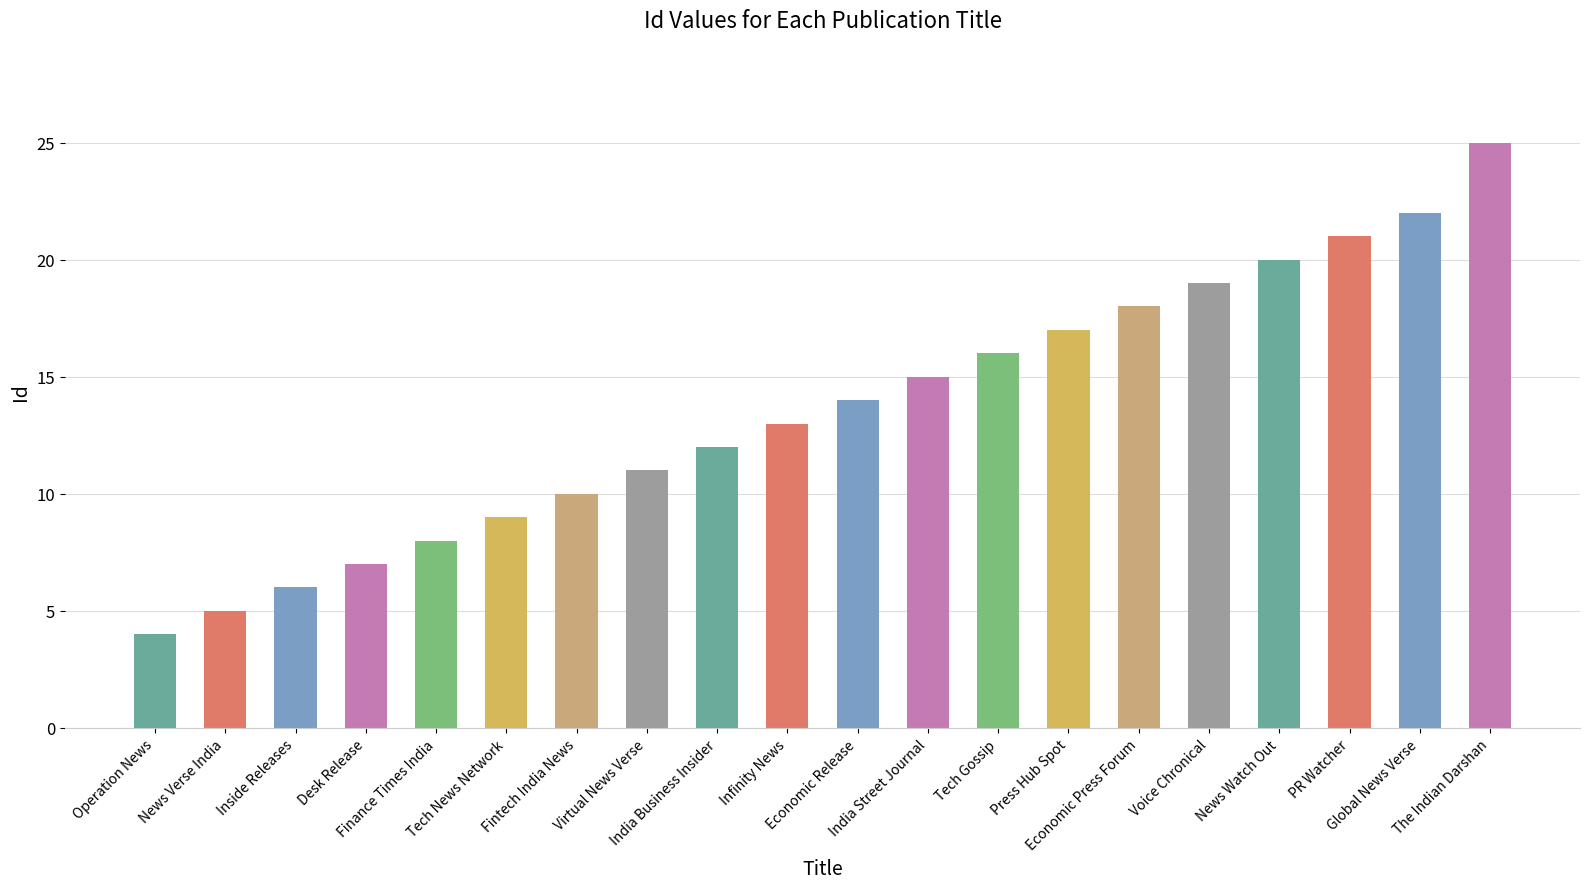

What position from the right is PR Watcher?

3